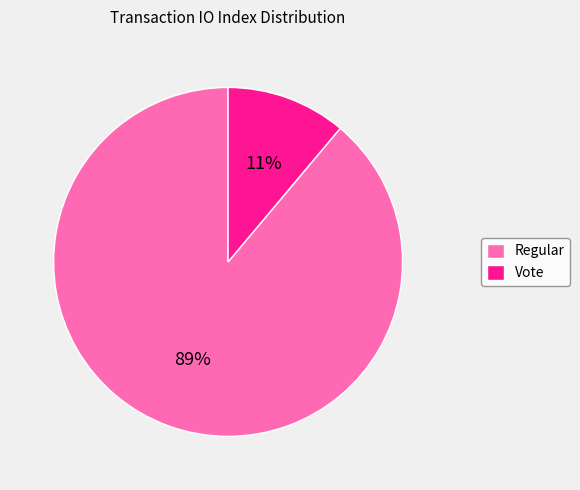

Between Vote and Regular, which is larger?

Regular